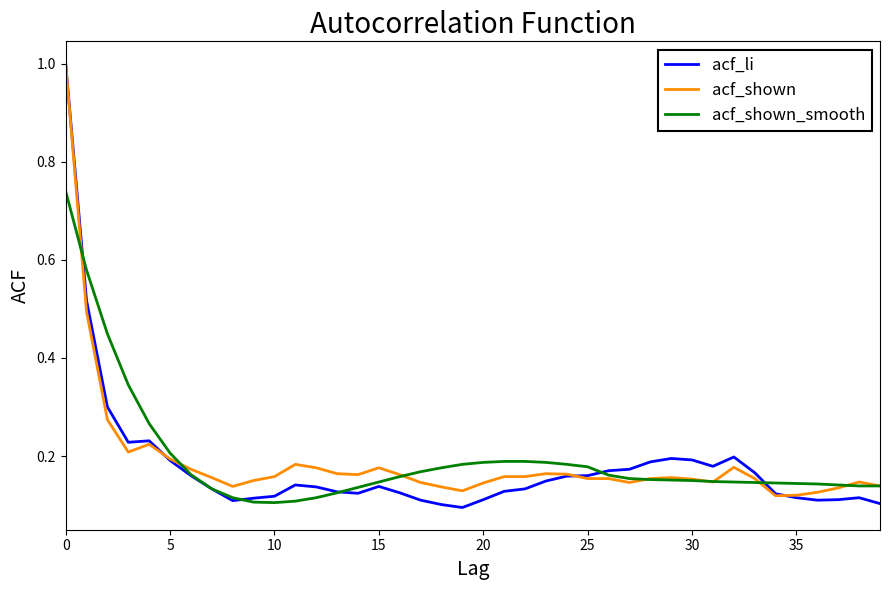

Which series has the largest range (max minus min)?

acf_li